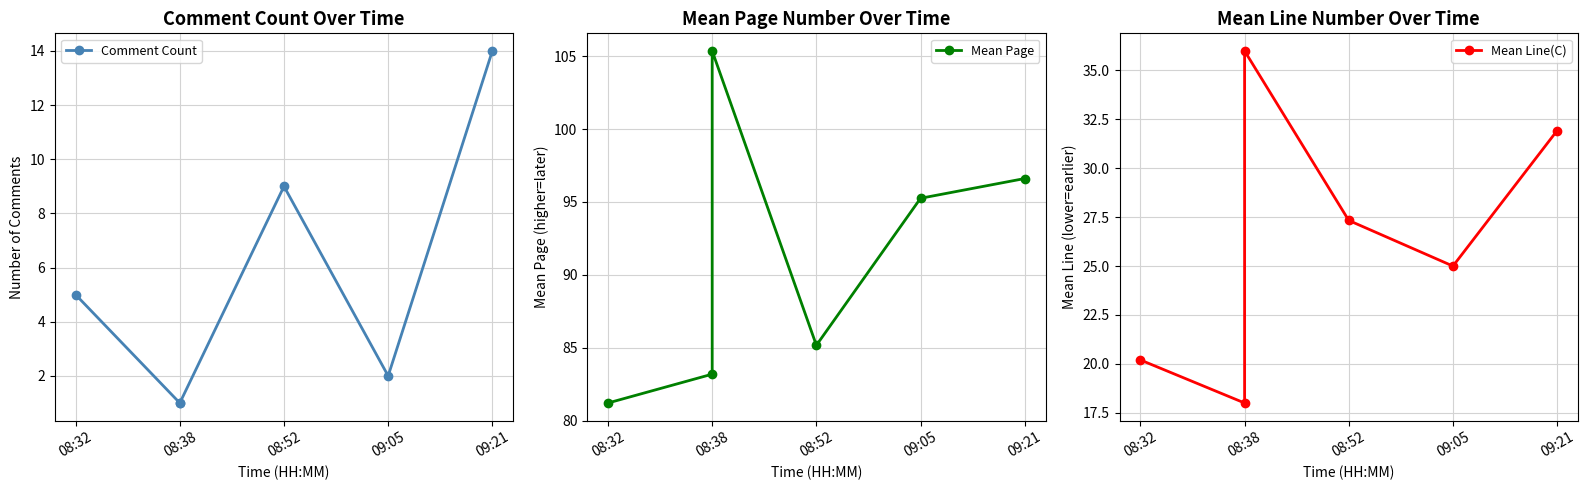

What are all the series names shown in the legend?

Comment Count, Mean Page, Mean Line(C)